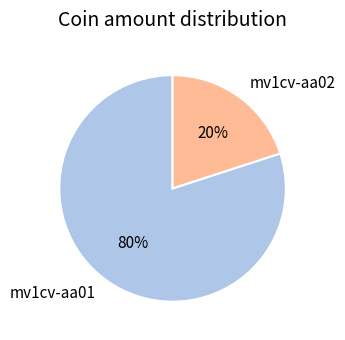

Which has a higher value, mv1cv-aa01 or mv1cv-aa02?

mv1cv-aa01